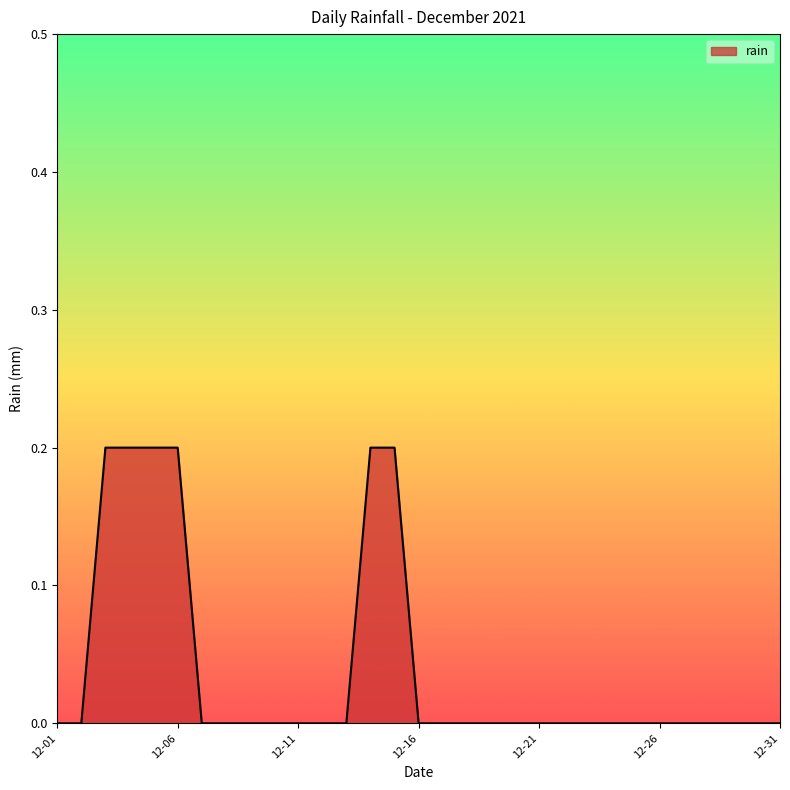

How many values are between 0 and 1?

31